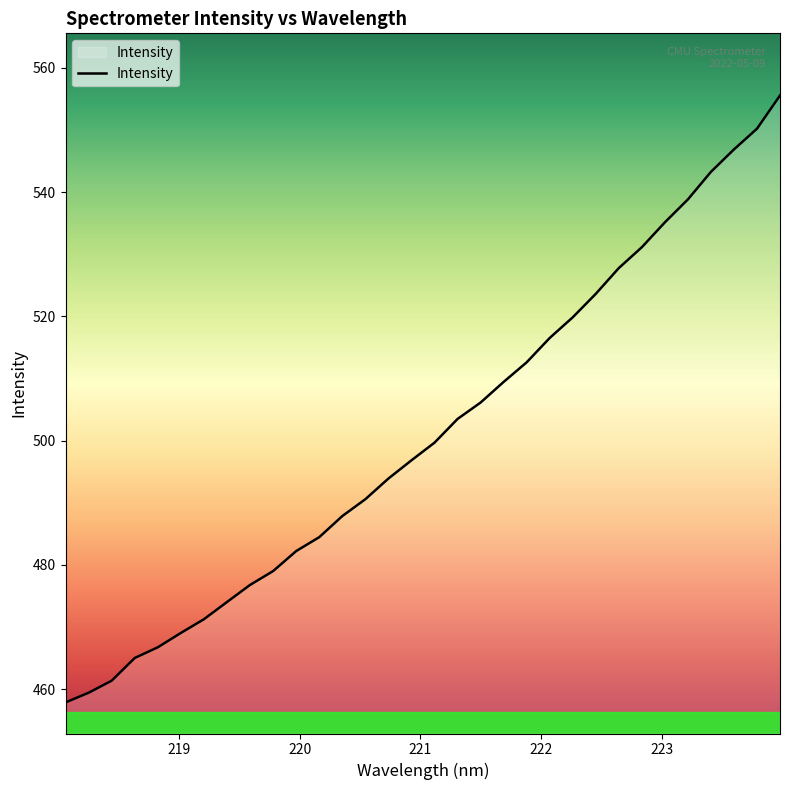

What is the greatest value displayed?

555.6